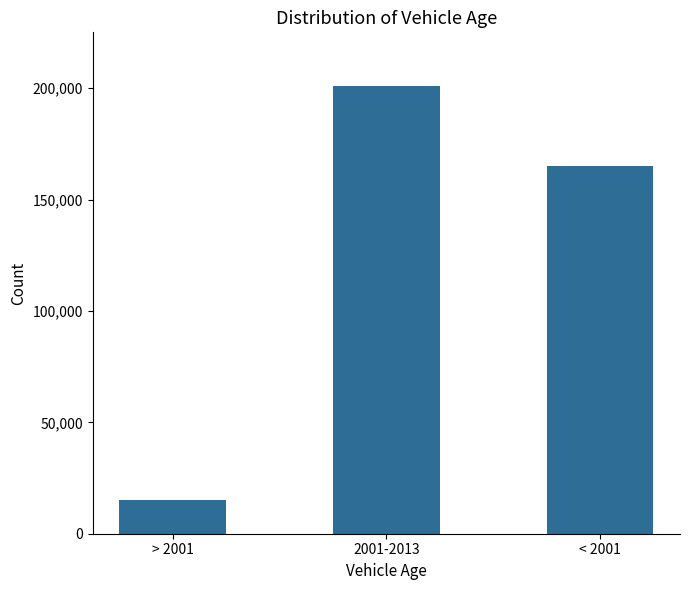

Reading left to right, list all the values displayed in this chart.

> 2001=15000	2001-2013=201000	< 2001=165000